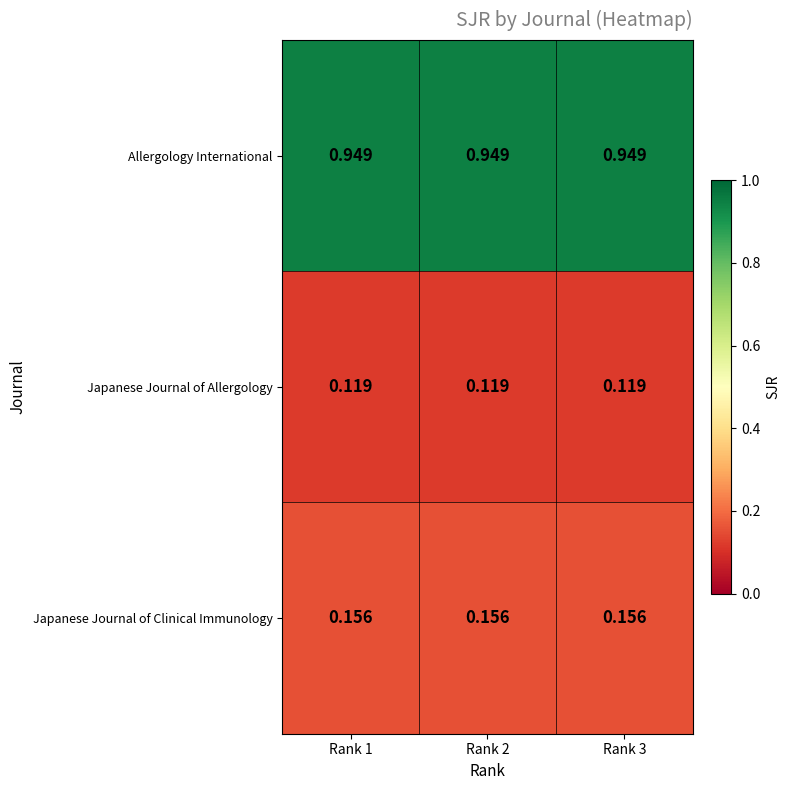

Is the value of Japanese Journal of Allergology at Rank 1 greater than the value of Allergology International at Rank 2?

No